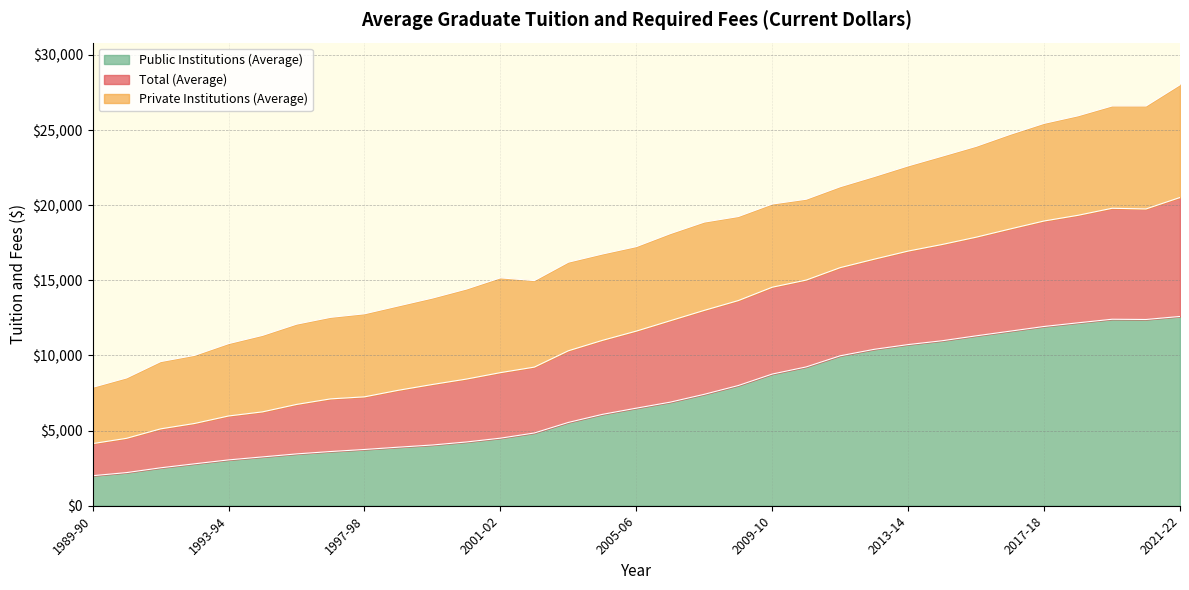

What is the difference between the Public Institutions (Average) values at 2004-05 and 1991-92?

3556